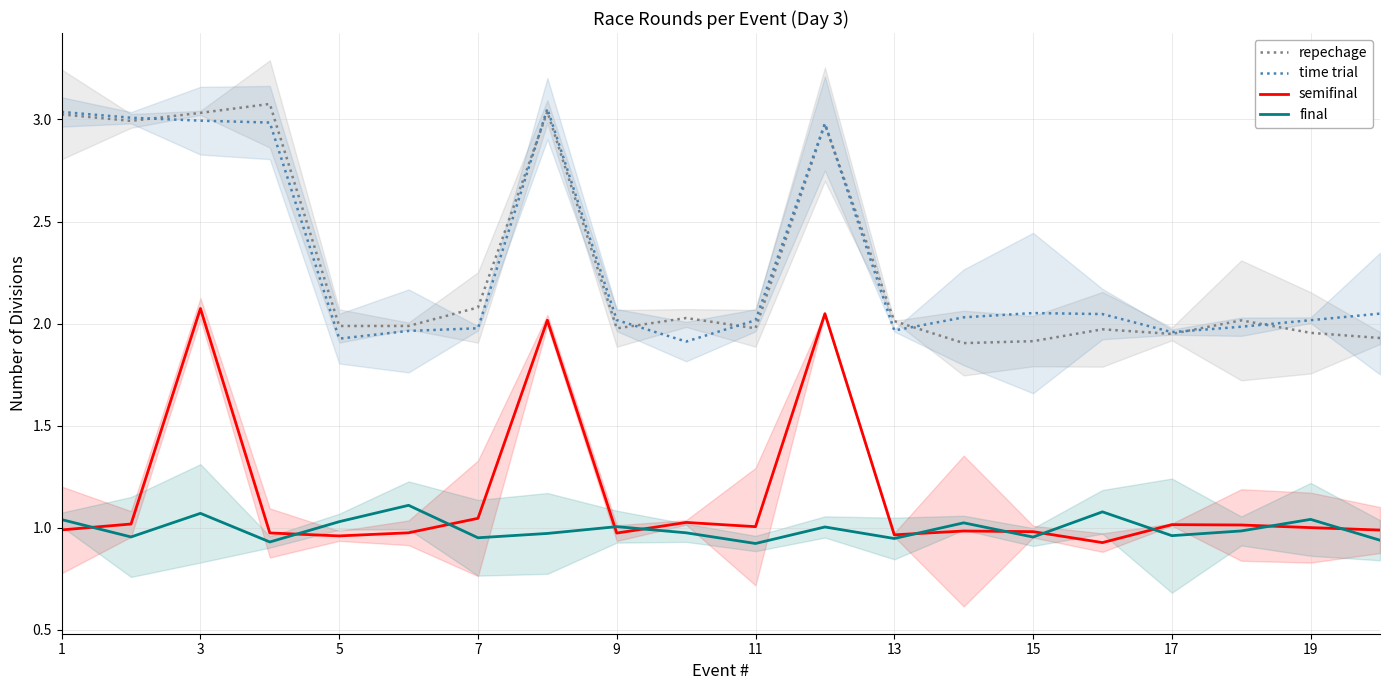

True or false: repechage and semifinal intersect in this chart.

False